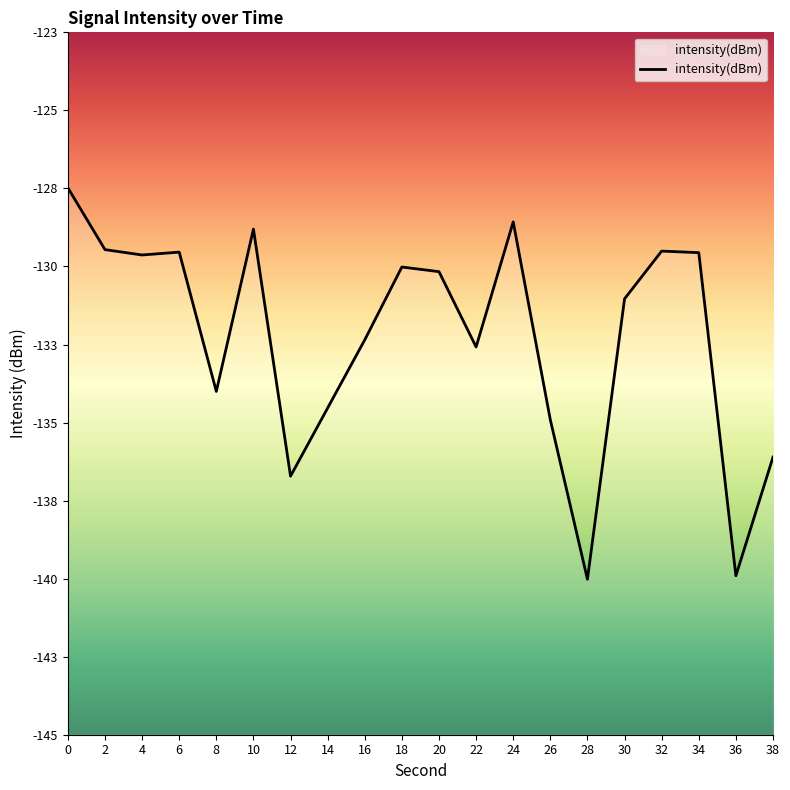

Reading left to right, list all the values displayed in this chart.

0=-127.5	2=-129.5	4=-129.7	6=-129.6	8=-134.1	10=-128.9	12=-136.8	14=-134.6	16=-132.4	18=-130.1	20=-130.2	22=-132.6	24=-128.6	26=-135.0	28=-140.1	30=-131.1	32=-129.6	34=-129.6	36=-140.0	38=-136.2